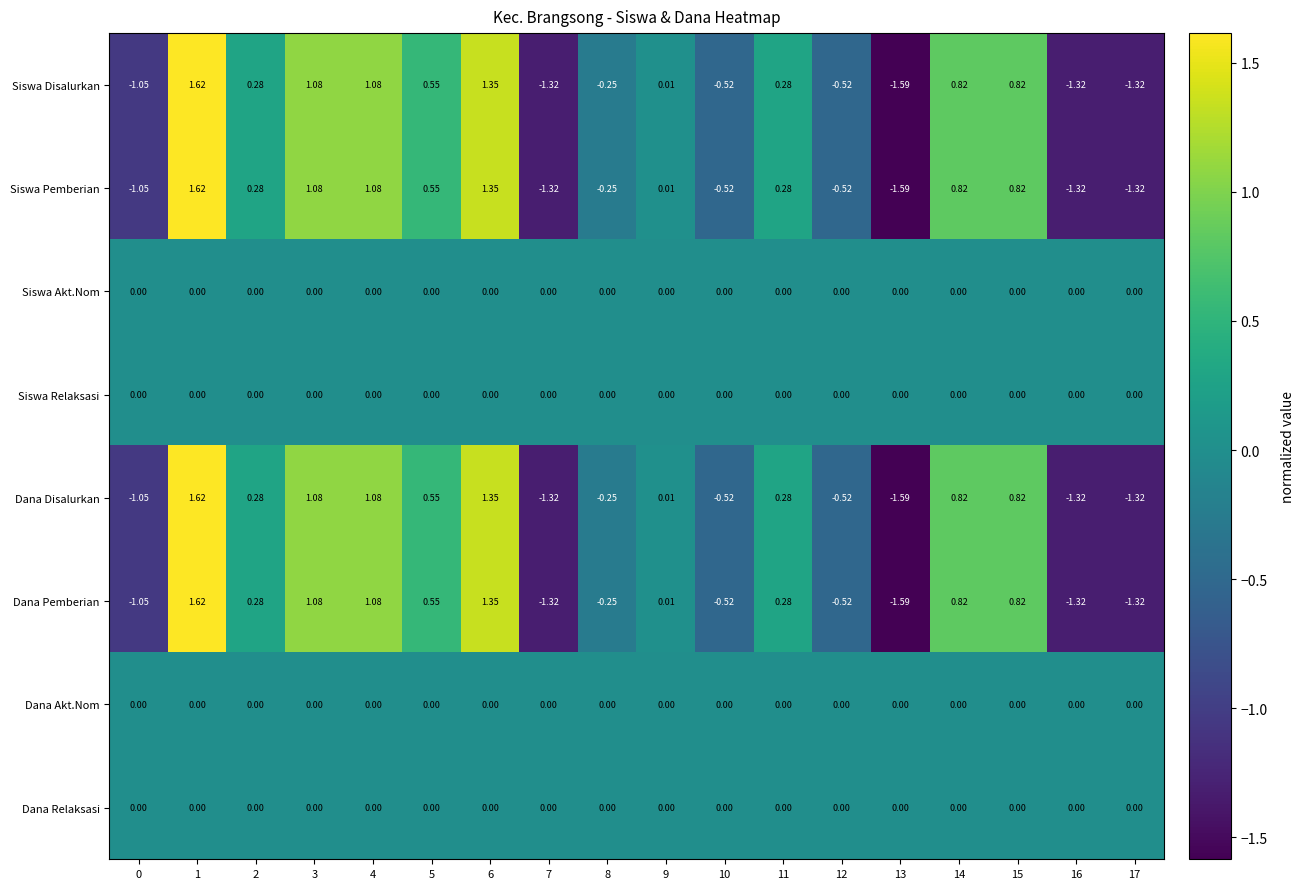

Is the value of Dana Pemberian at 8 greater than the value of Siswa Disalurkan at 0?

Yes